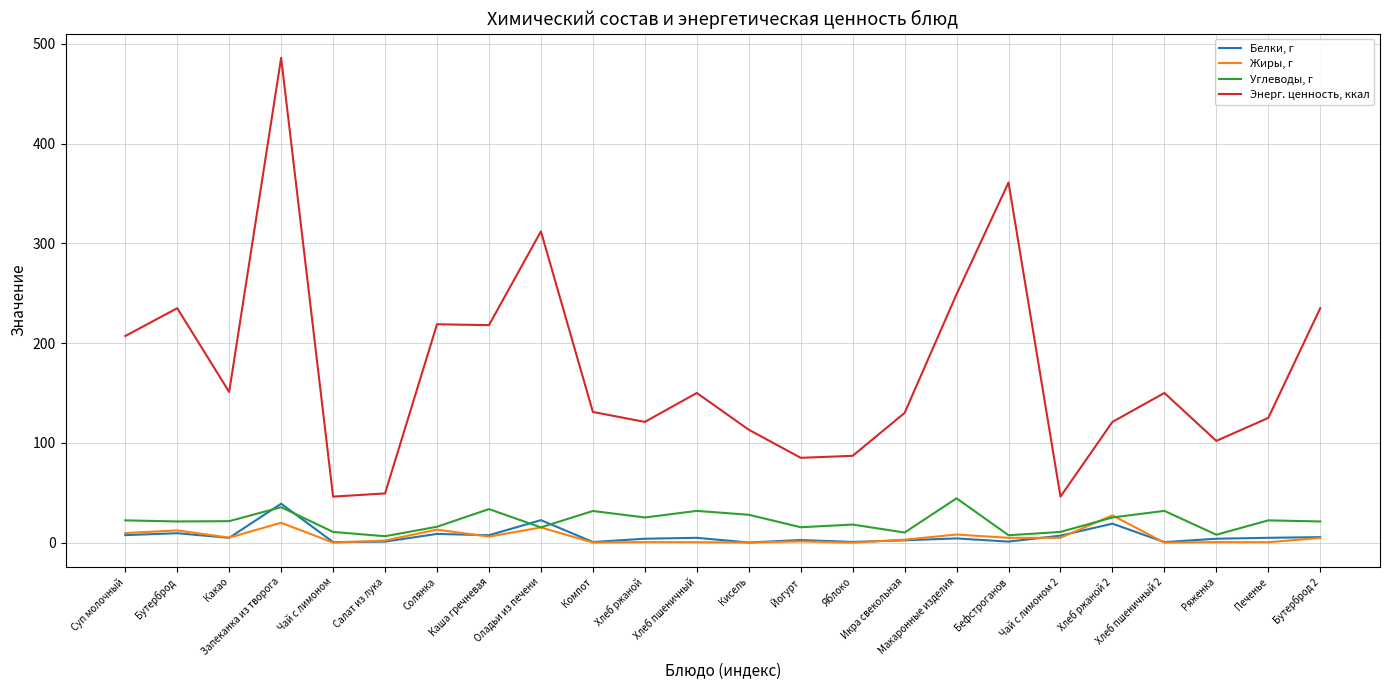

Which series has the largest range (max minus min)?

Энерг. ценность, ккал